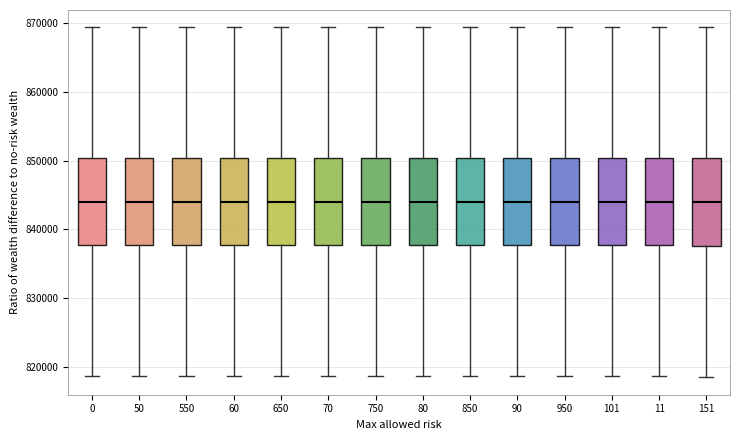

Reading left to right, read every box against the y-axis: the position of its median line, the range the box covers, and the ends of its whiskers. The values are not printed on the chart, so give them approximately, as read against the axis.

0: median 844000, box 838000 to 850000, whiskers 819000 to 869000
50: median 844000, box 838000 to 850000, whiskers 819000 to 869000
550: median 844000, box 838000 to 850000, whiskers 819000 to 869000
60: median 844000, box 838000 to 850000, whiskers 819000 to 869000
650: median 844000, box 838000 to 850000, whiskers 819000 to 869000
70: median 844000, box 838000 to 850000, whiskers 819000 to 869000
750: median 844000, box 838000 to 850000, whiskers 819000 to 869000
80: median 844000, box 838000 to 850000, whiskers 819000 to 869000
850: median 844000, box 838000 to 850000, whiskers 819000 to 869000
90: median 844000, box 838000 to 850000, whiskers 819000 to 869000
950: median 844000, box 838000 to 850000, whiskers 819000 to 869000
101: median 844000, box 838000 to 850000, whiskers 819000 to 869000
11: median 844000, box 838000 to 850000, whiskers 819000 to 869000
151: median 844000, box 838000 to 850000, whiskers 818000 to 869000